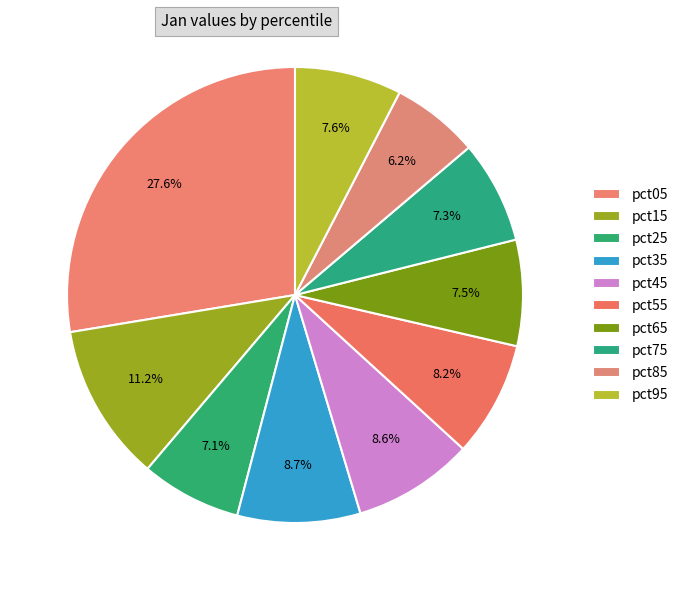

How many segments does this pie chart have?

10